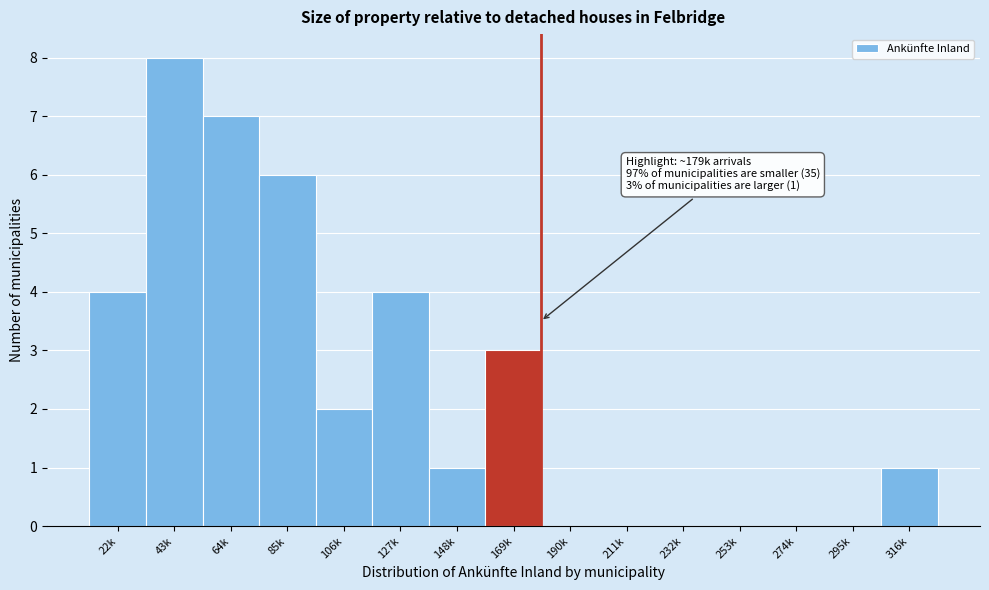

Reading left to right, list all the values displayed in this chart.

22k=4	43k=8	64k=7	85k=6	106k=2	127k=4	148k=1	169k=3	190k=0	211k=0	232k=0	253k=0	274k=0	295k=0	316k=1